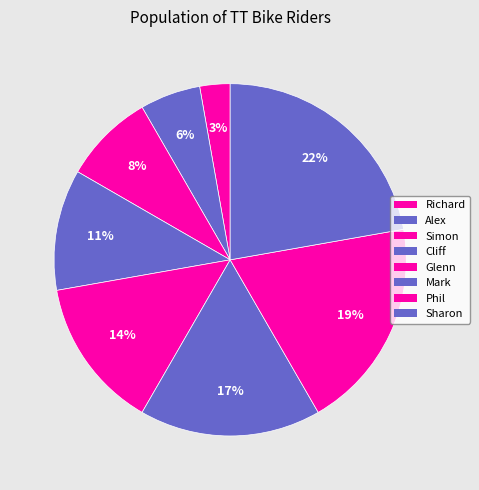

Which slice is the smallest?

Richard